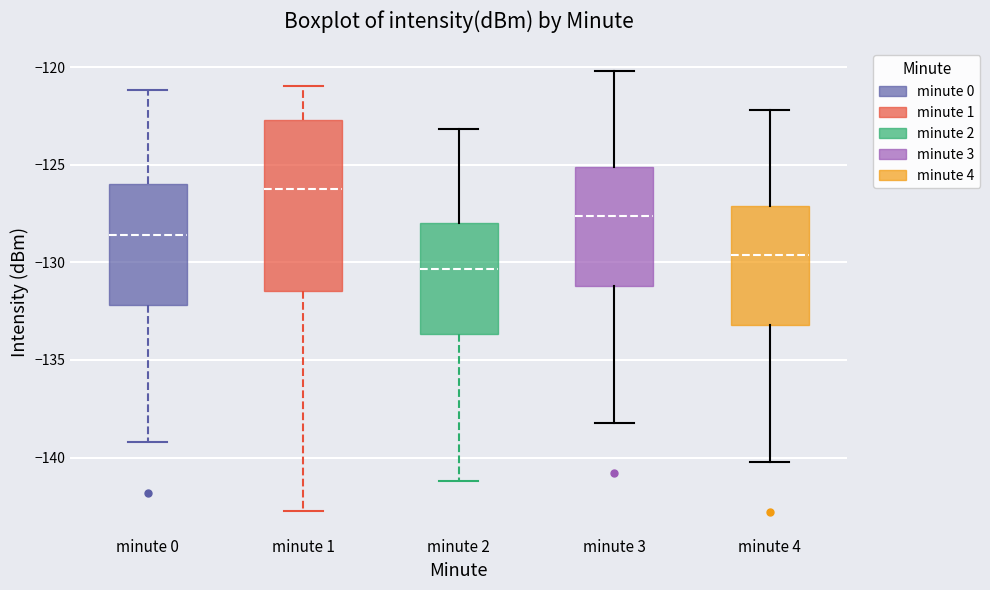

Where is the lower edge of the box for minute 3 on the y-axis? The values are not printed on the chart, so give them approximately, as read against the axis.

-131.0